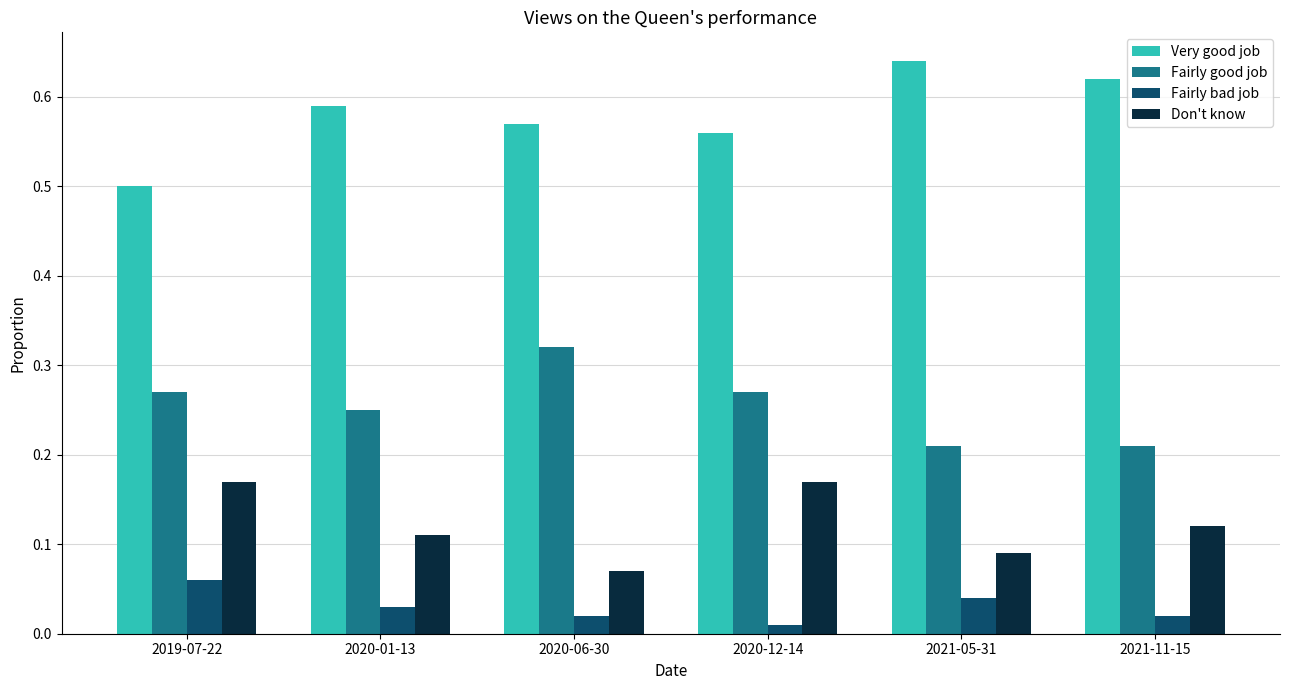

The Very good job series shows 0.2 at 2020-12-14. True or false?

False